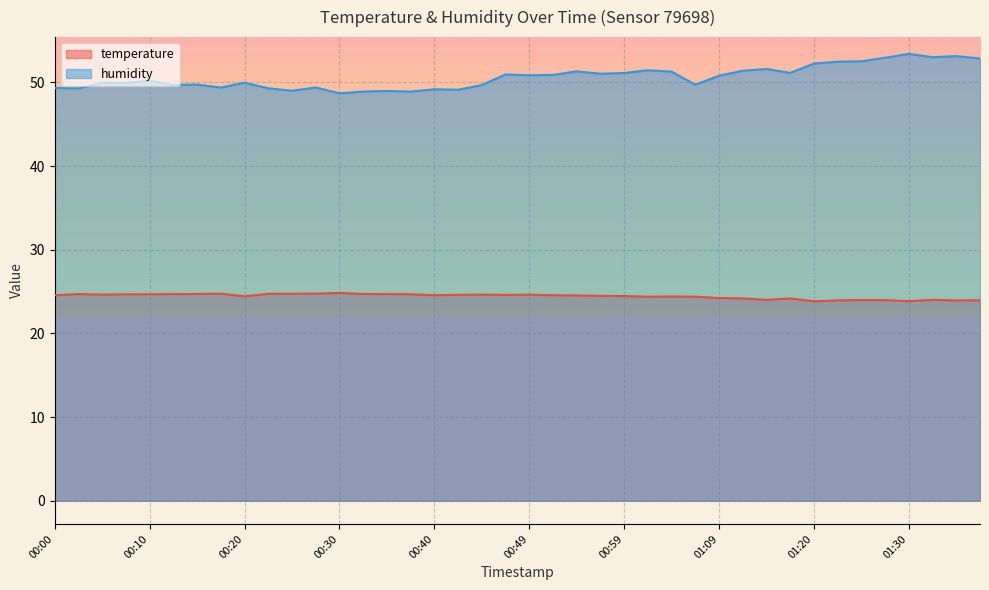

What is the difference between the humidity values at 01:27 and 00:49?

2.1